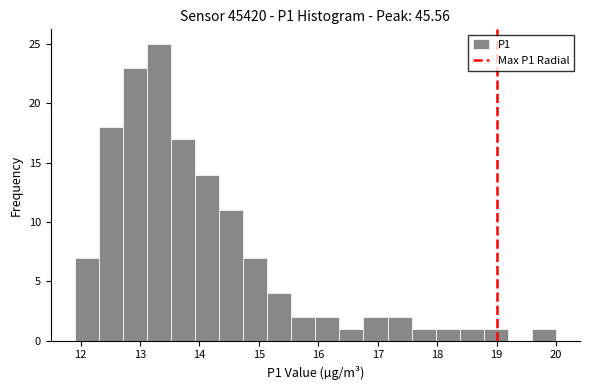

Which range on the x-axis has the tallest bar?

13.1 to 13.5